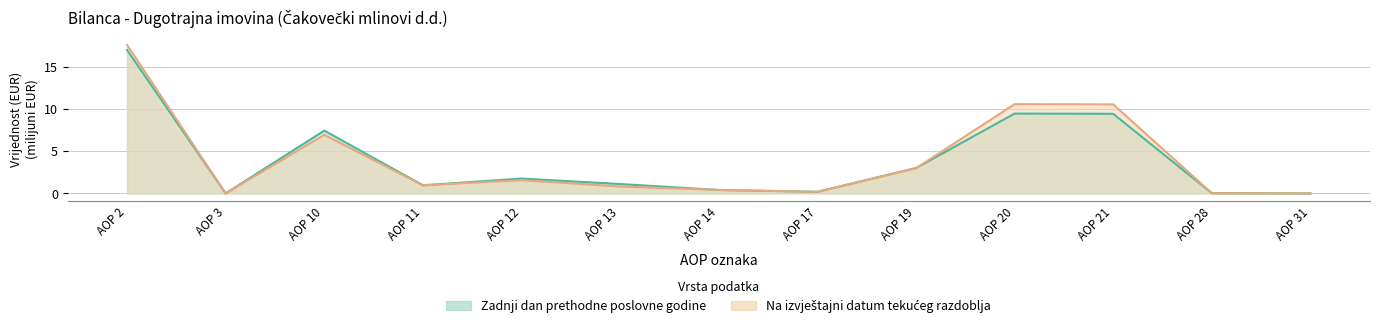

List the series in order of their overall mean, lowest first.

Zadnji dan prethodne poslovne godine, Na izvještajni datum tekućeg razdoblja